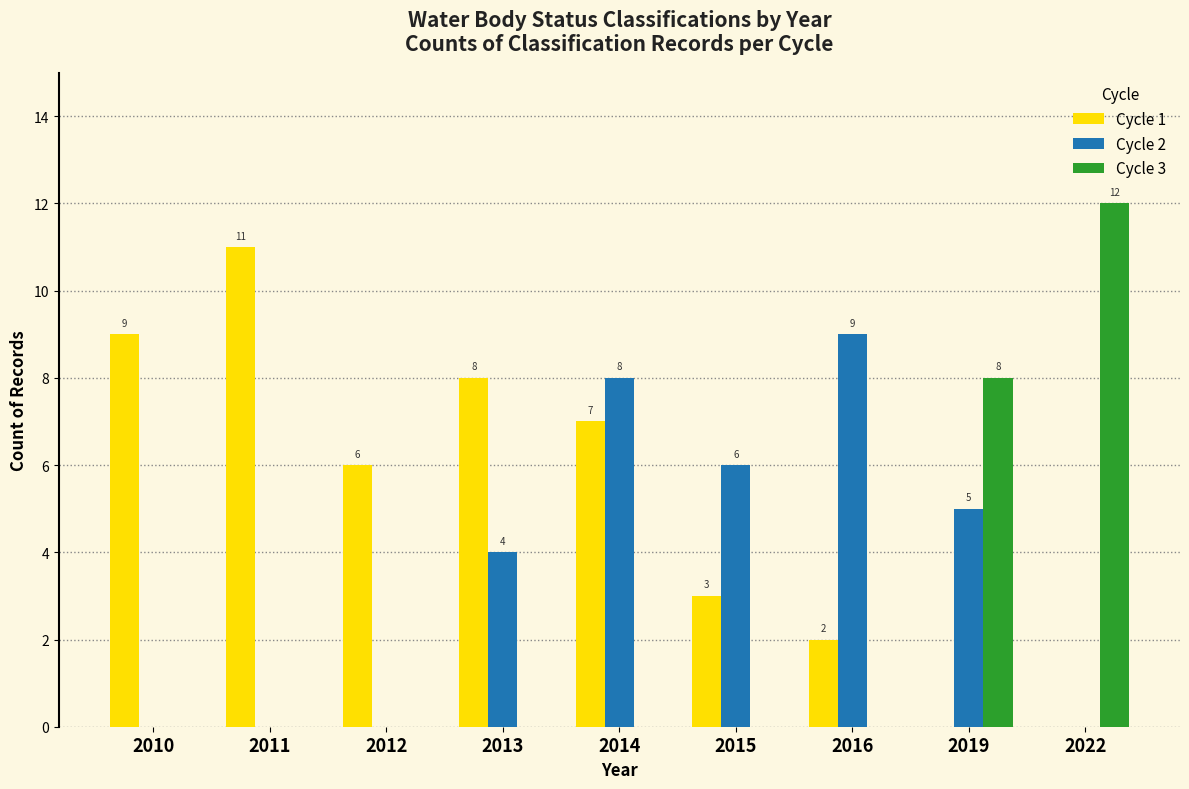

Reading left to right, list all the values displayed in this chart.

Cycle 1: 2010=9	2011=11	2012=6	2013=8	2014=7	2015=3	2016=2	2019=0	2022=0
Cycle 2: 2010=0	2011=0	2012=0	2013=4	2014=8	2015=6	2016=9	2019=5	2022=0
Cycle 3: 2010=0	2011=0	2012=0	2013=0	2014=0	2015=0	2016=0	2019=8	2022=12